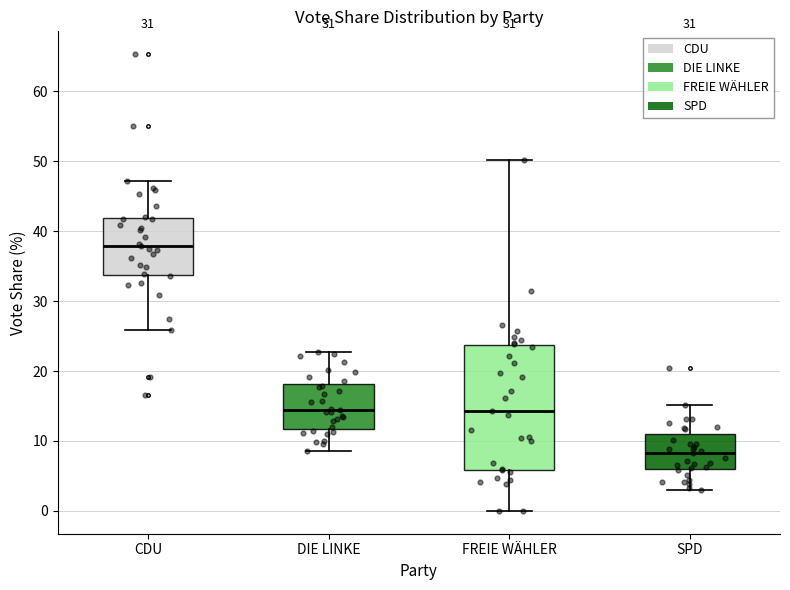

Reading left to right, read every box against the y-axis: the position of its median line, the range the box covers, and the ends of its whiskers. The values are not printed on the chart, so give them approximately, as read against the axis.

CDU: median 38, box 34 to 42, whiskers 26 to 47
DIE LINKE: median 14, box 12 to 18, whiskers 9 to 23
FREIE WÄHLER: median 14, box 6 to 24, whiskers 0 to 50
SPD: median 8, box 6 to 11, whiskers 3 to 15